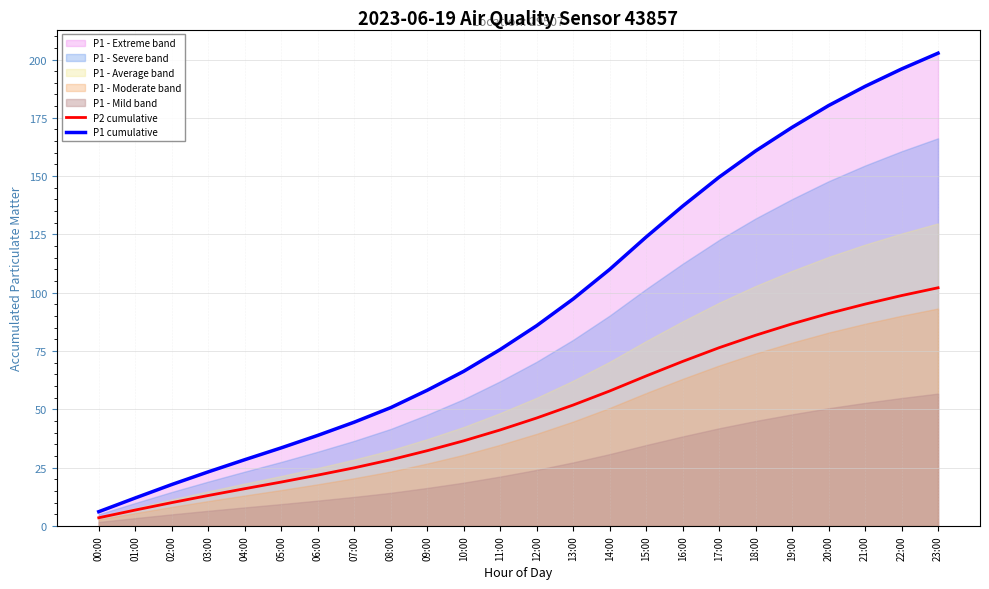

The P1 cumulative series shows 44.5 at 07:00. True or false?

True